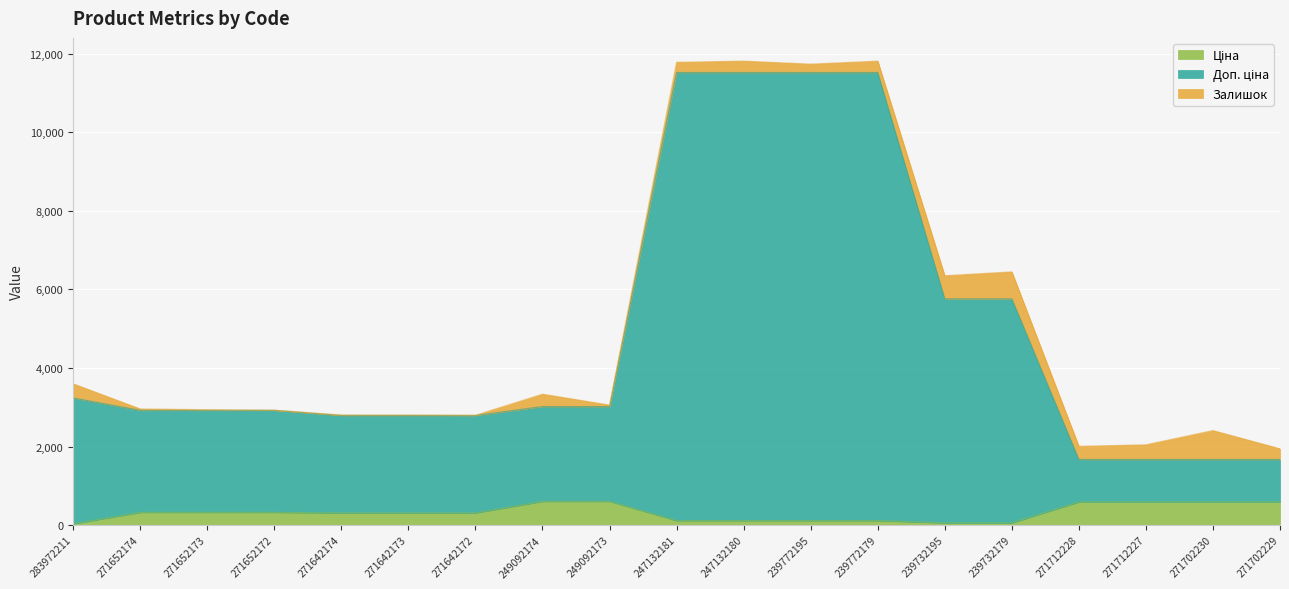

At which category does the chart reach its peak across all series?

247132181